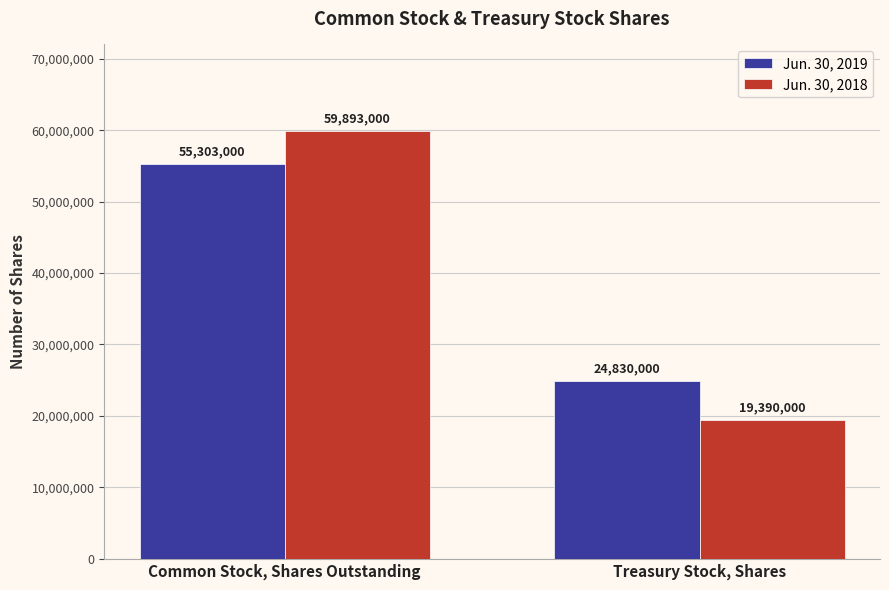

What is the label of the 2nd bar from the left?

Treasury Stock, Shares